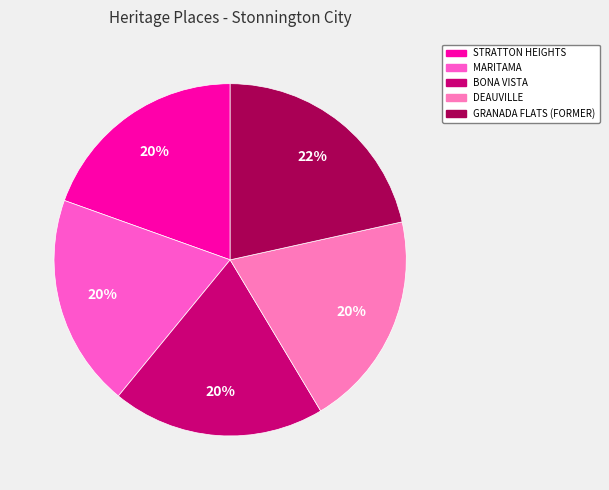

Which category has the biggest portion of the pie?

GRANADA FLATS (FORMER)